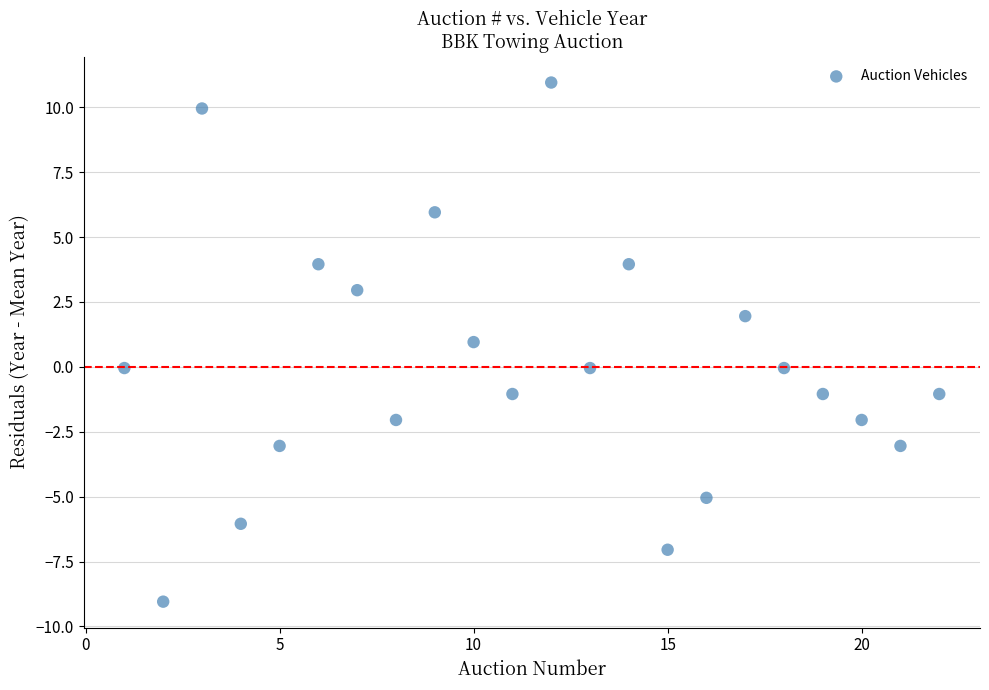

What is the range of Y values (max minus min)?

20.0